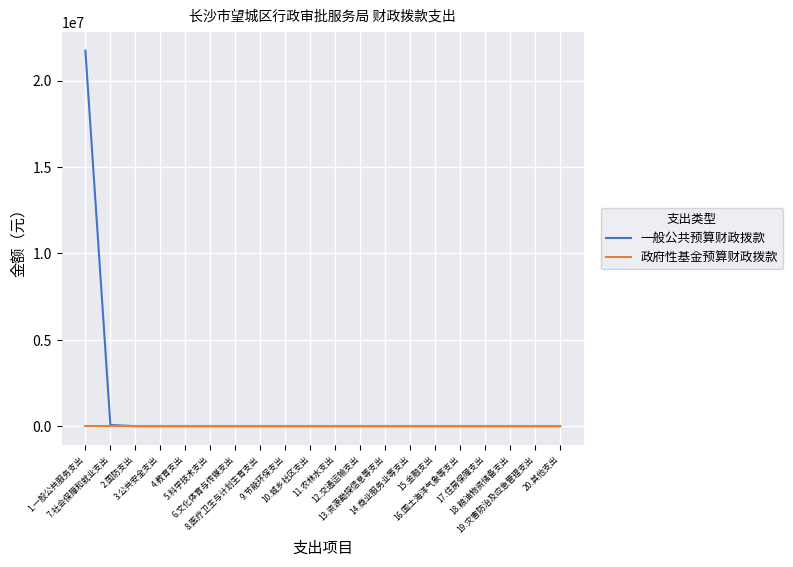

Which series has the largest total across all categories?

一般公共预算财政拨款